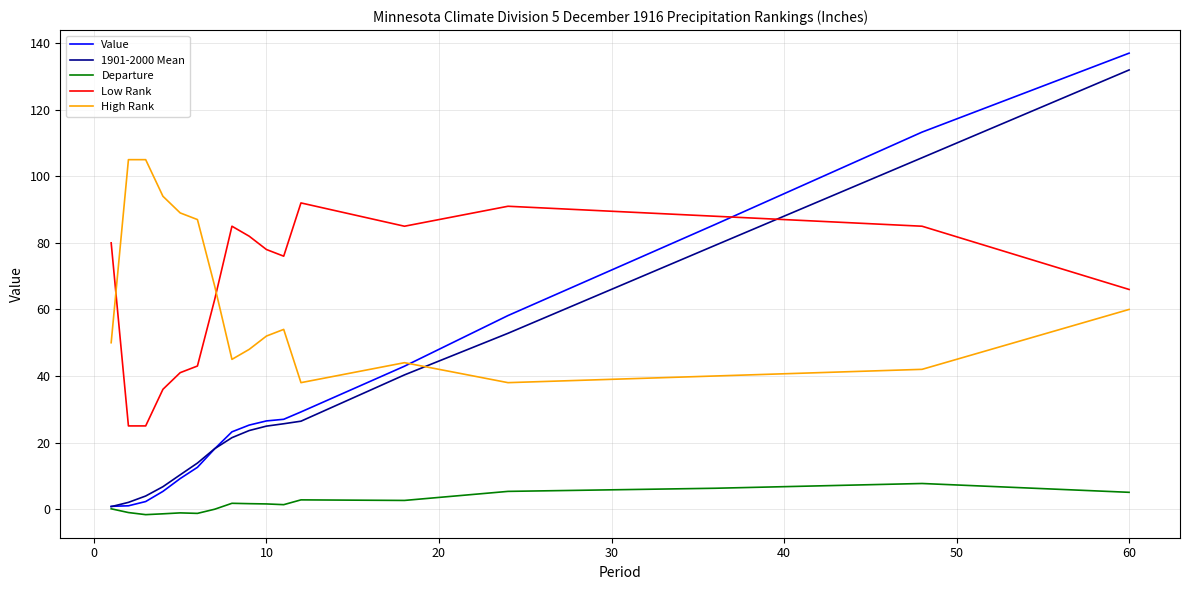

True or false: 1901-2000 Mean and Low Rank intersect in this chart.

True